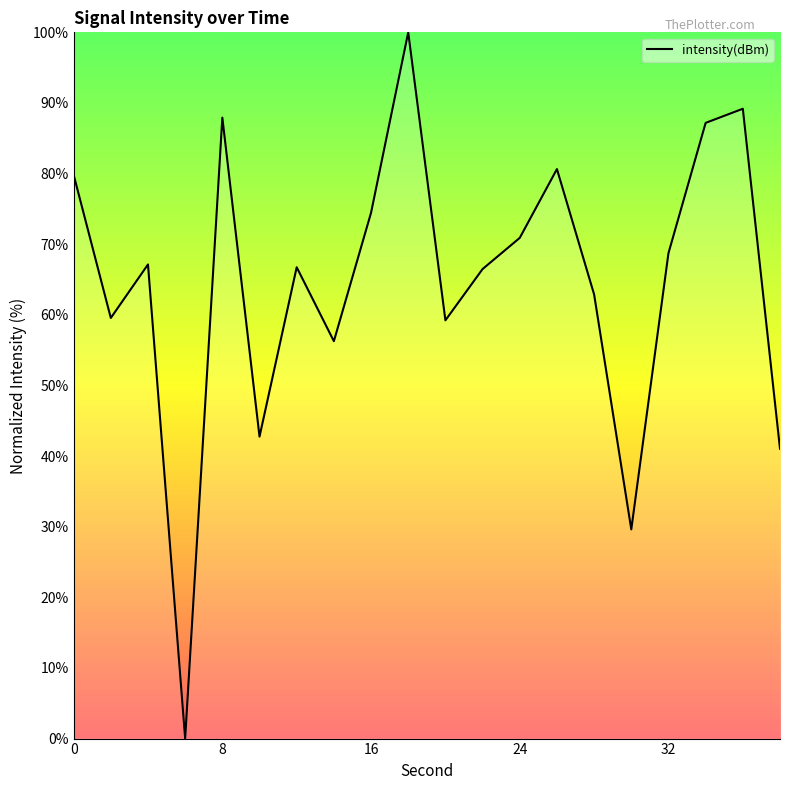

What is the difference between the maximum and minimum values?

100.0